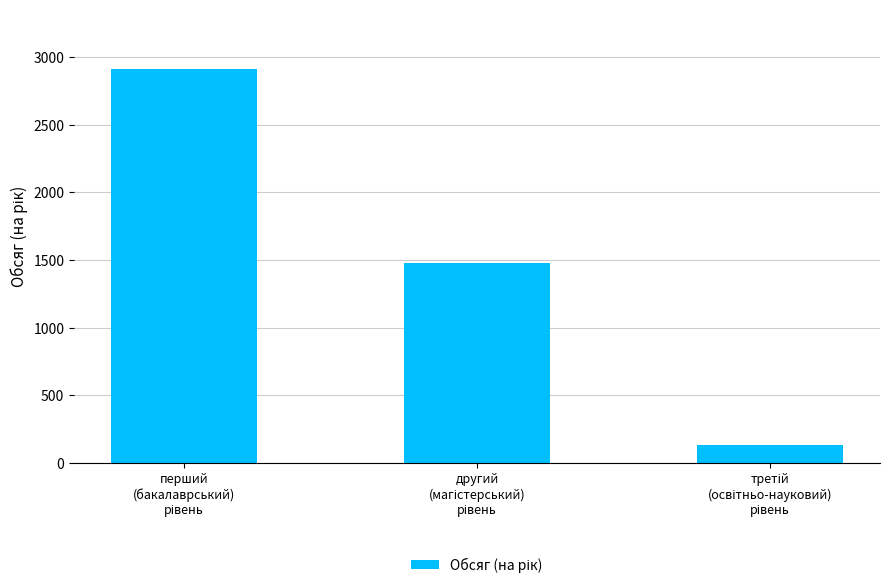

What is the difference between the second highest and minimum values?

1343